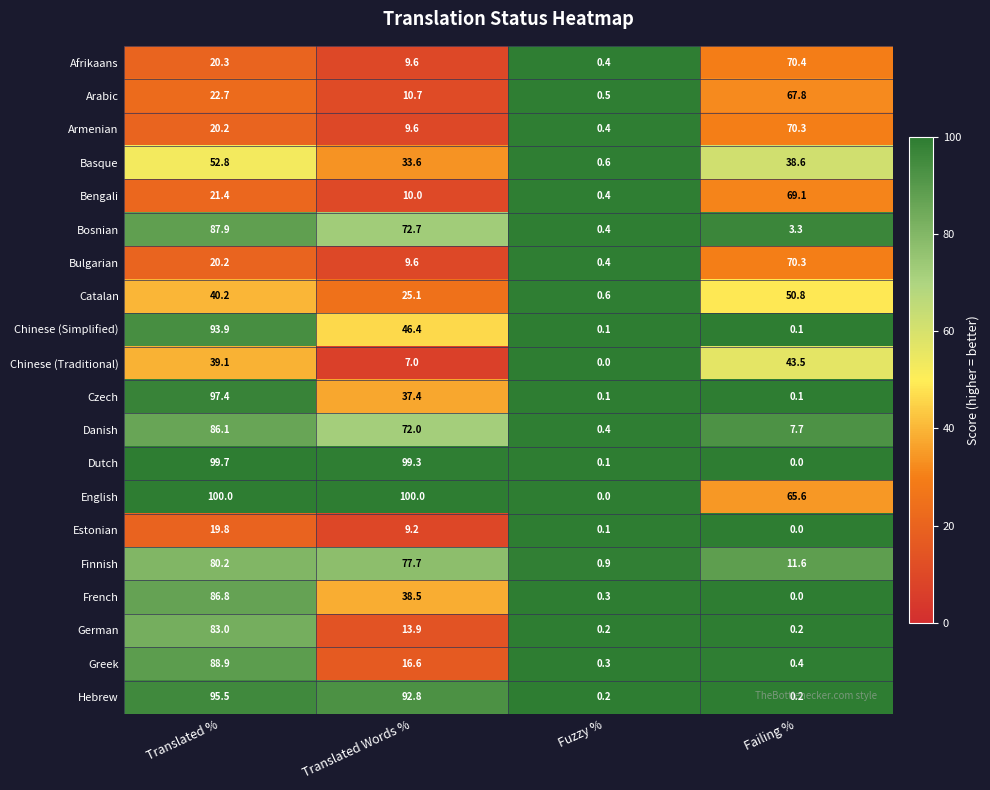

The German series shows 0.2 at Failing %. True or false?

True